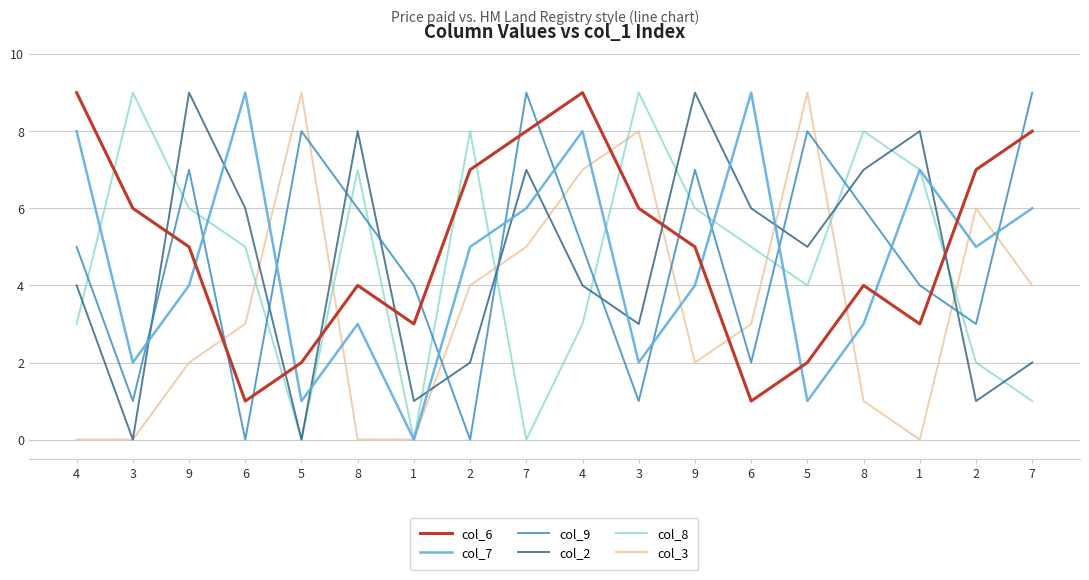

After their last crossing, which series has the higher values: col_6 or col_7?

col_6